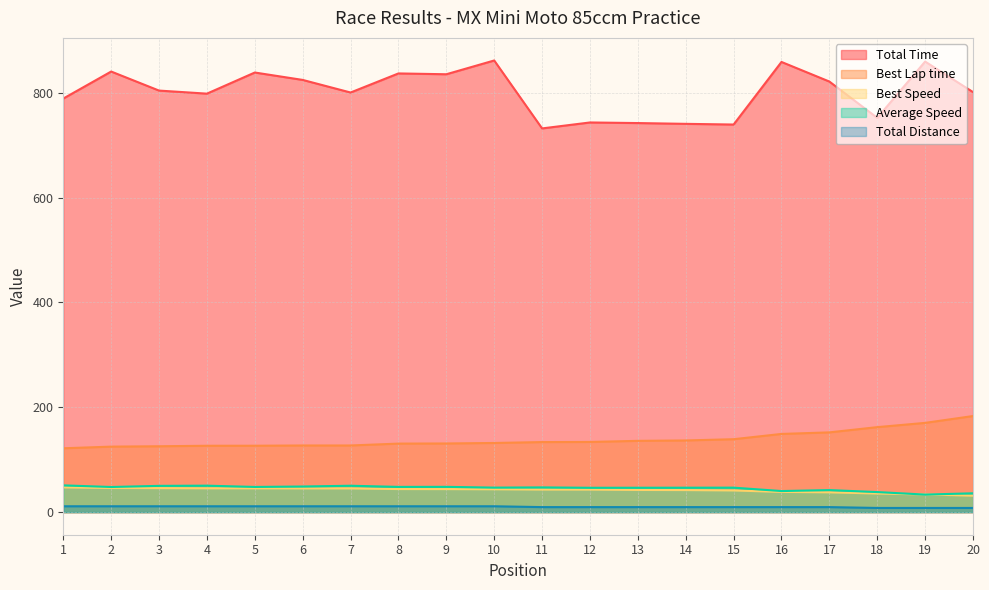

The value of Total Distance at 3 is 6.3. True or false?

False